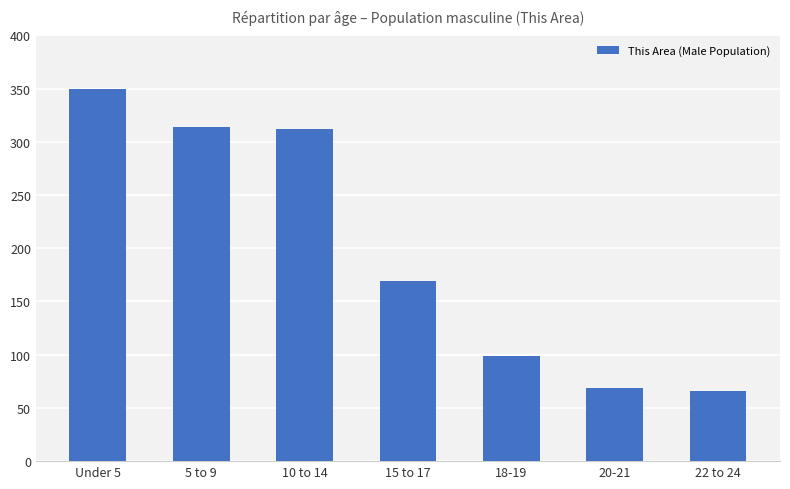

What is the greatest value displayed?

350